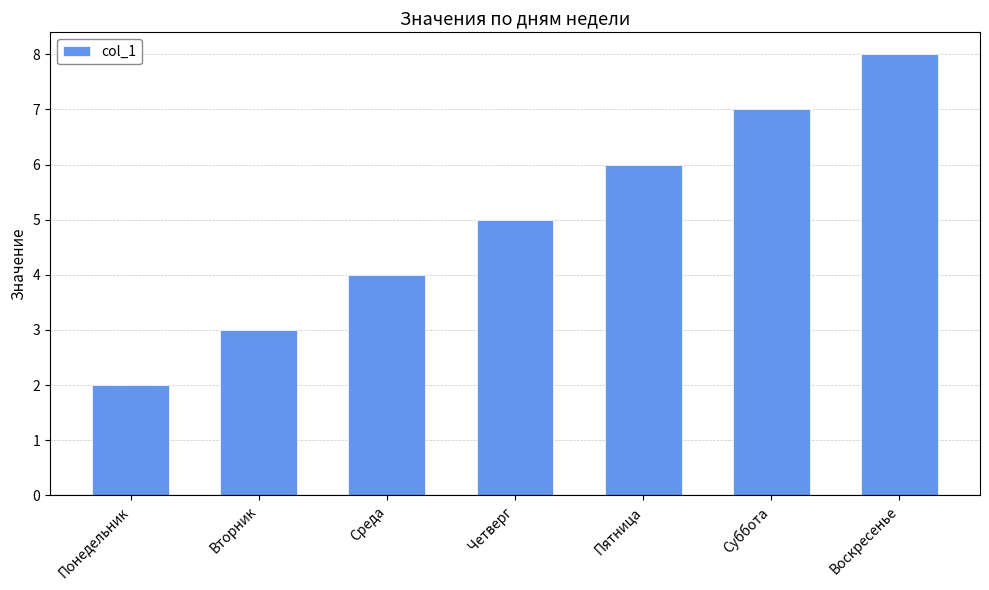

Rank the categories by value from lowest to highest.

Понедельник, Вторник, Среда, Четверг, Пятница, Суббота, Воскресенье